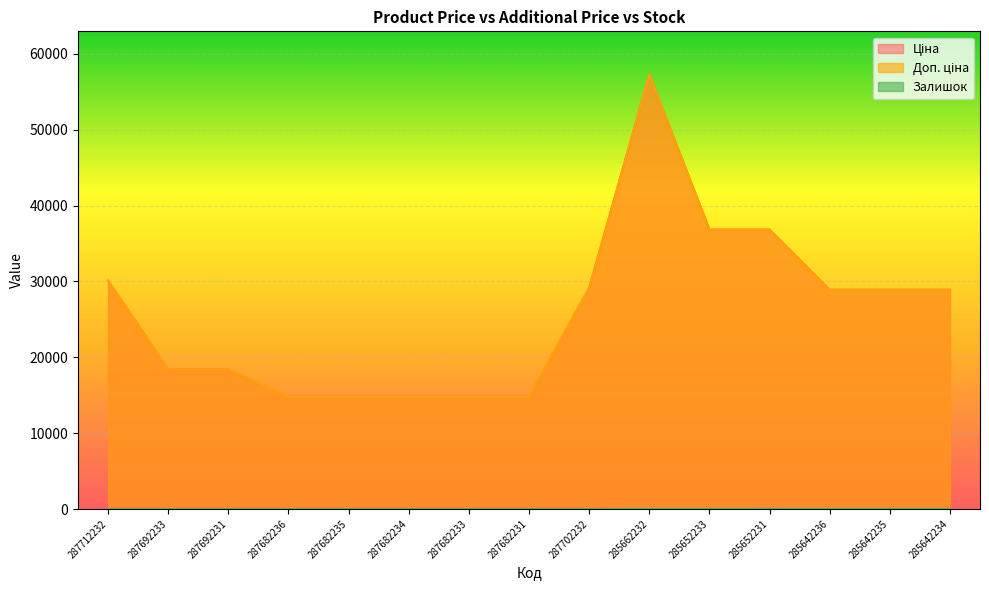

At 287712232, list the series in order from smallest to largest.

Залишок, Ціна, Доп. ціна